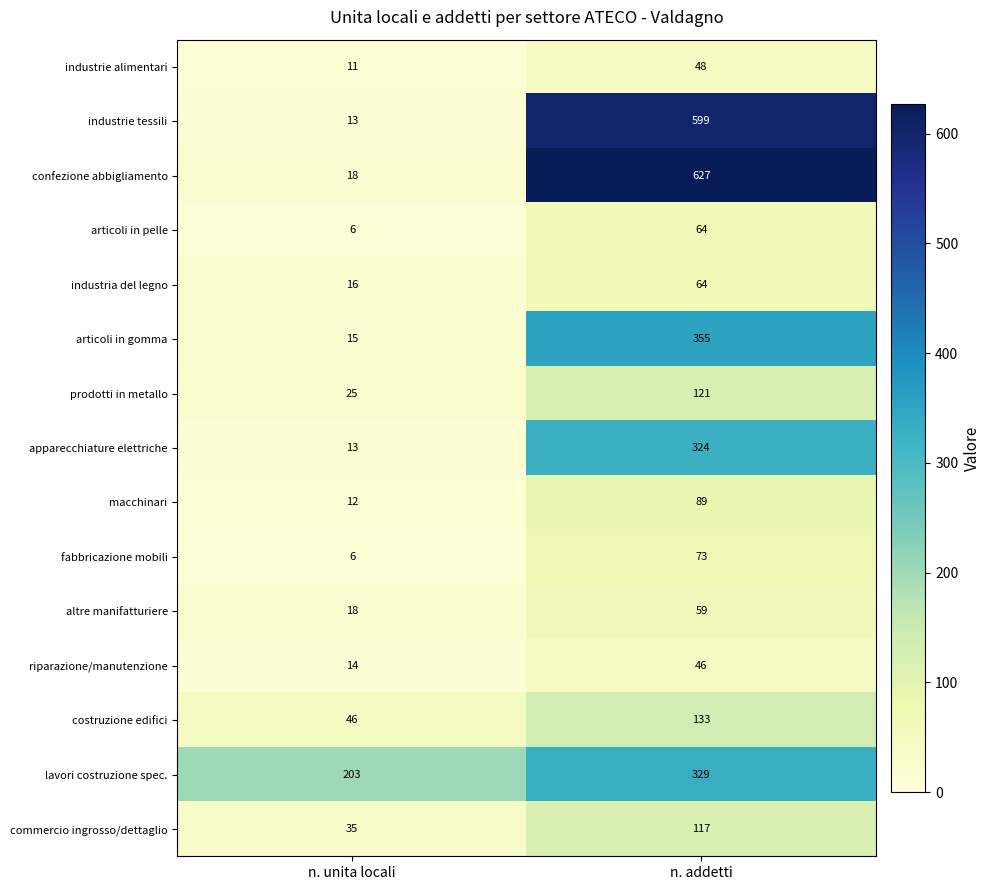

Reading left to right, list all the values displayed in this chart.

industrie alimentari: 11	48
industrie tessili: 13	599
confezione abbigliamento: 18	627
articoli in pelle: 6	64
industria del legno: 16	64
articoli in gomma: 15	355
prodotti in metallo: 25	121
apparecchiature elettriche: 13	324
macchinari: 12	89
fabbricazione mobili: 6	73
altre manifatturiere: 18	59
riparazione/manutenzione: 14	46
costruzione edifici: 46	133
lavori costruzione spec.: 203	329
commercio ingrosso/dettaglio: 35	117